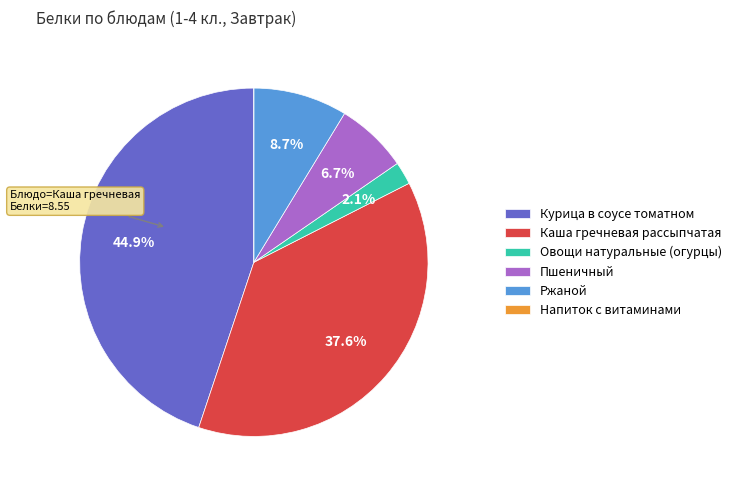

Which category has the biggest portion of the pie?

Курица в соусе томатном